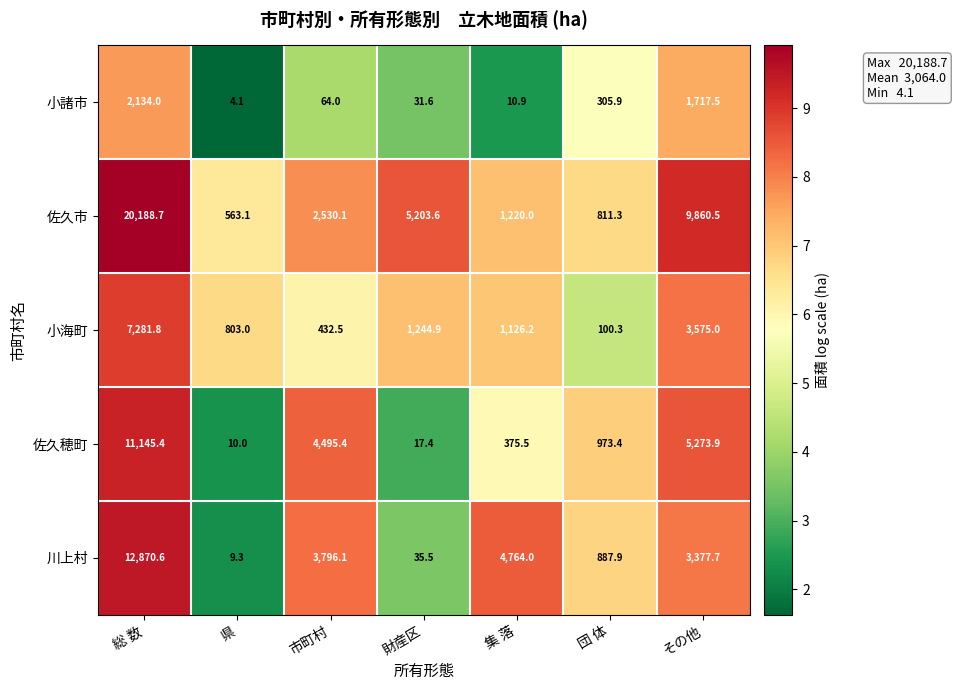

Which category has the lowest value in the 小海町 series?

団 体